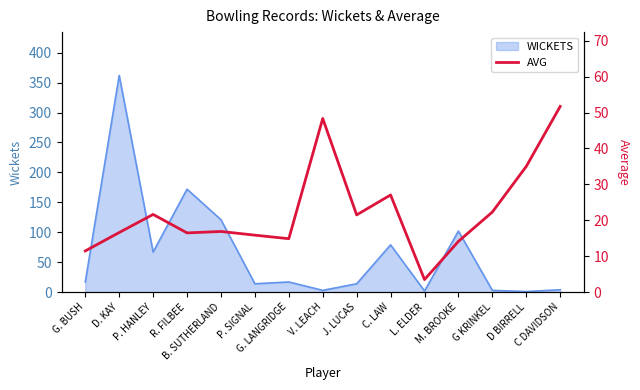

How many categories are shown in the chart?

15